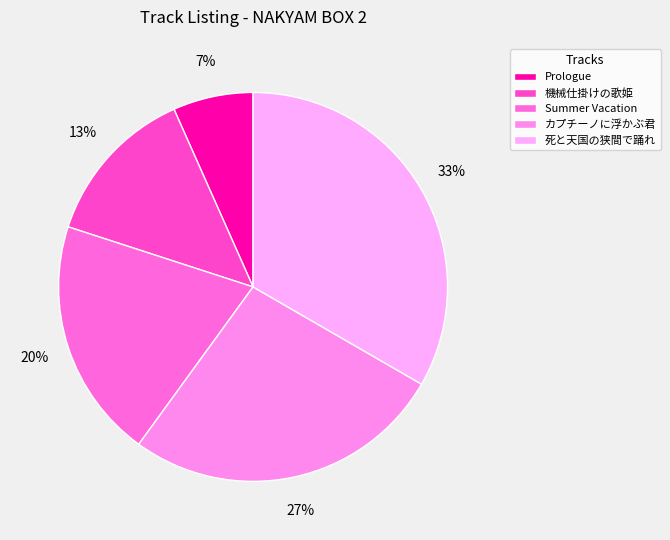

Which category has the biggest portion of the pie?

死と天国の狭間で踊れ